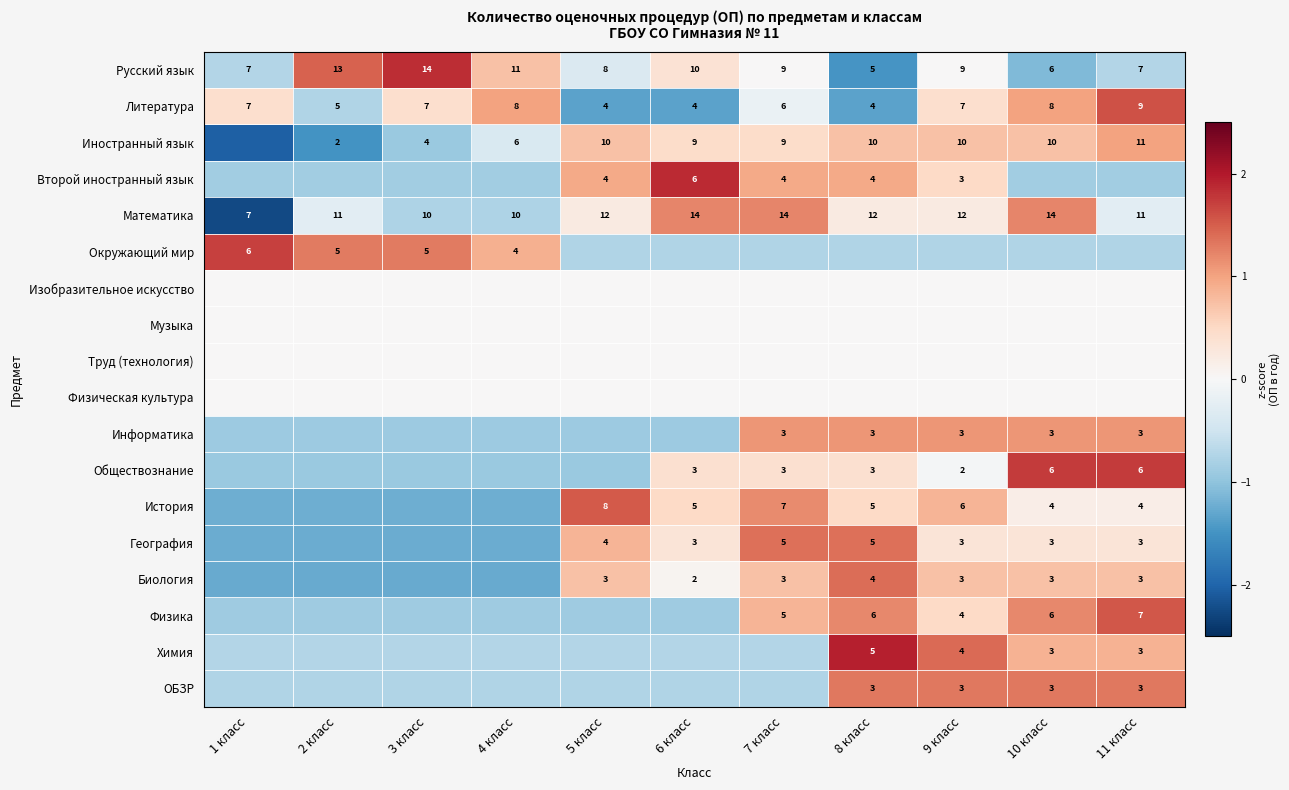

Between 4 класс and 6 класс, which is larger?

4 класс